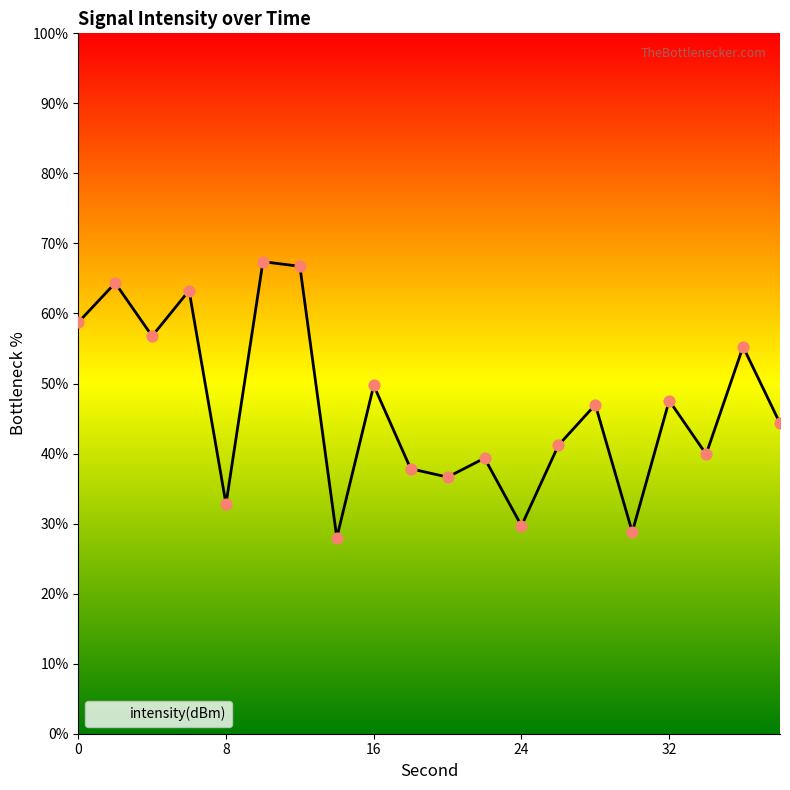

What is the ratio of the value at 32 to the value at 34?

1.2